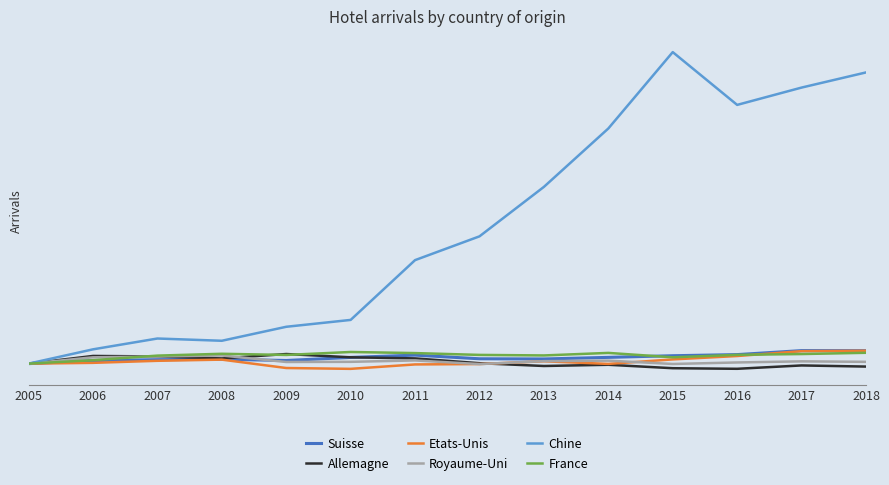

Does the chart display data point markers on the line(s)?

No